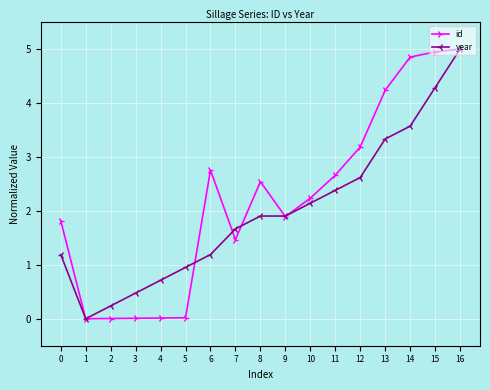

Is the value of year at 16 greater than the value of id at 4?

Yes